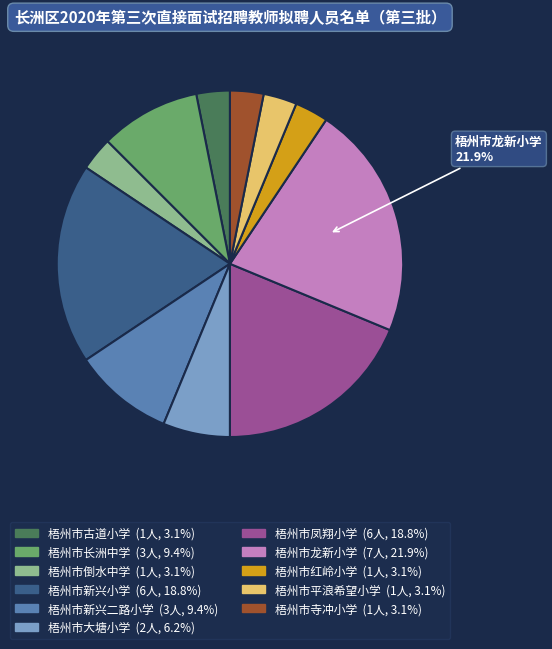

Does any single category account for the majority?

No